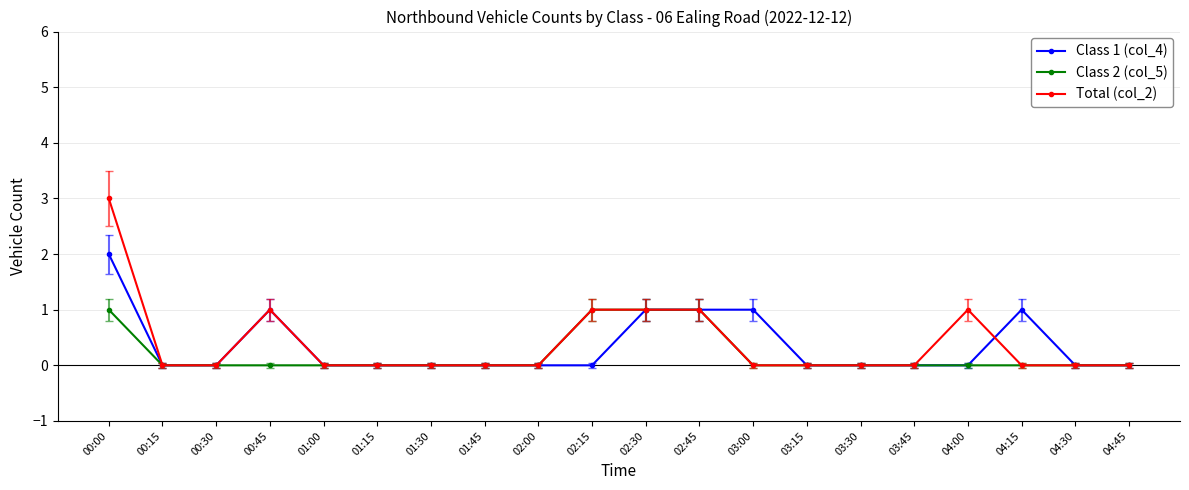

Which series has the largest range (max minus min)?

Total (col_2)